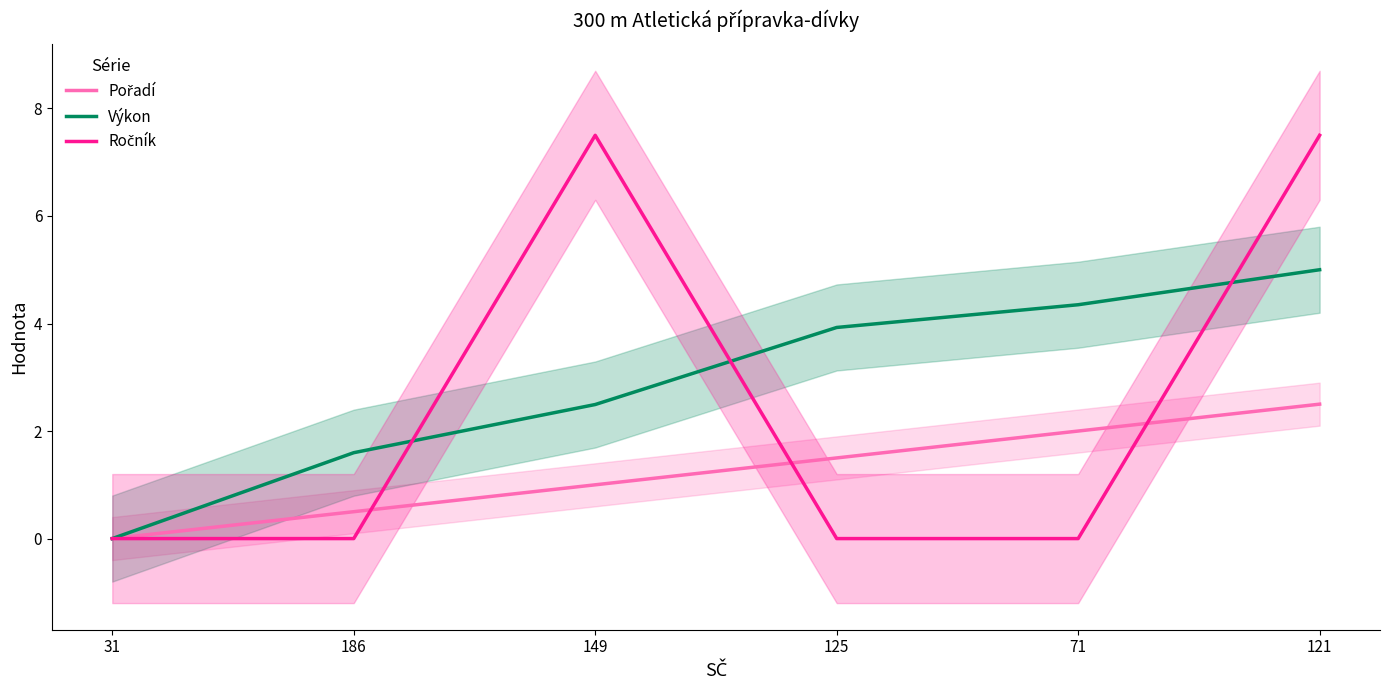

List the series in order of their peak value, lowest first.

Pořadí, Výkon, Ročník